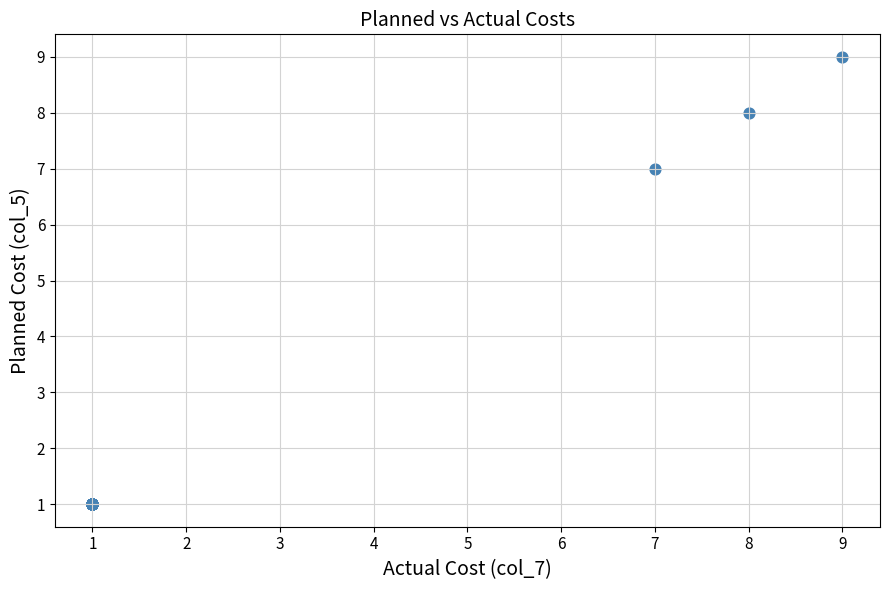

What Y value in the scatter plot is closest to 5?

7